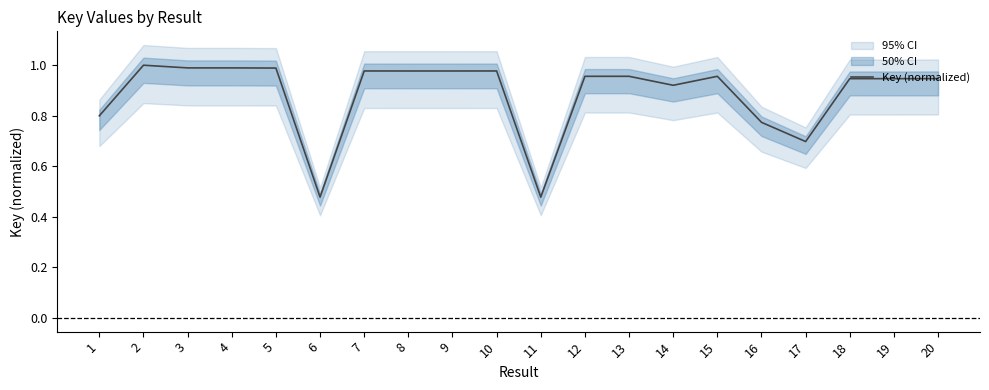

What is the sum of the values at 18 and 19?

1.9